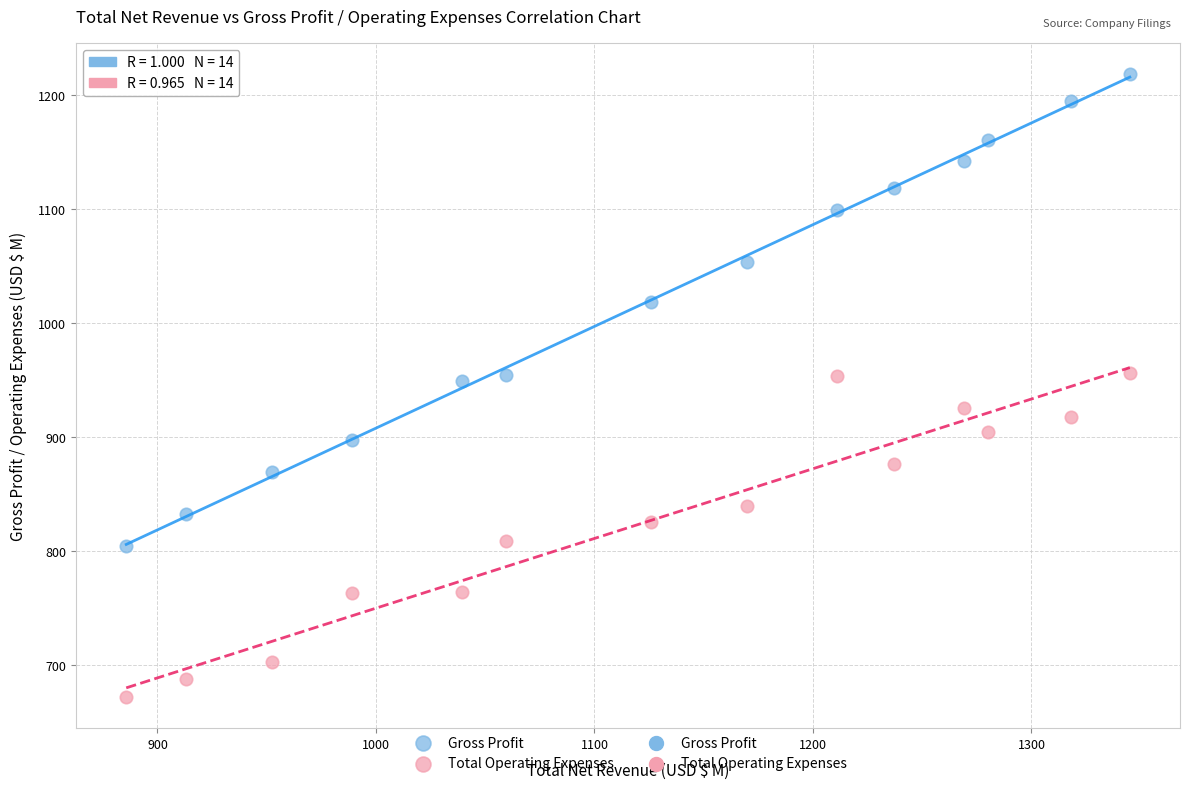

Which series has the largest Y range (max minus min)?

Gross Profit